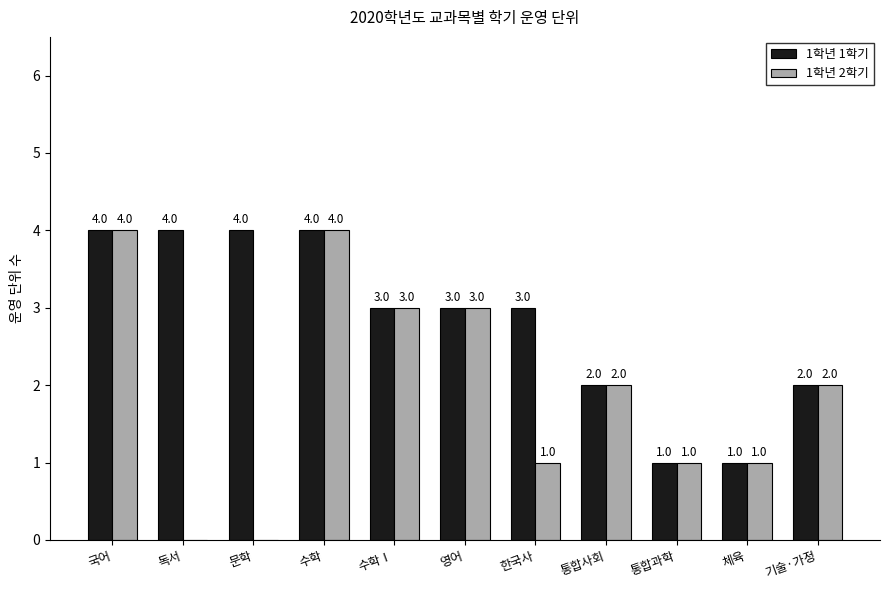

What is the sum of all 1학년 2학기 values?

21